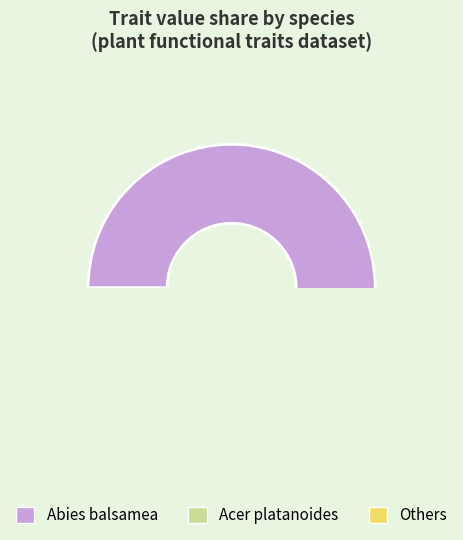

To the nearest percent, what is the difference between the largest and smallest slice percentages?

37%